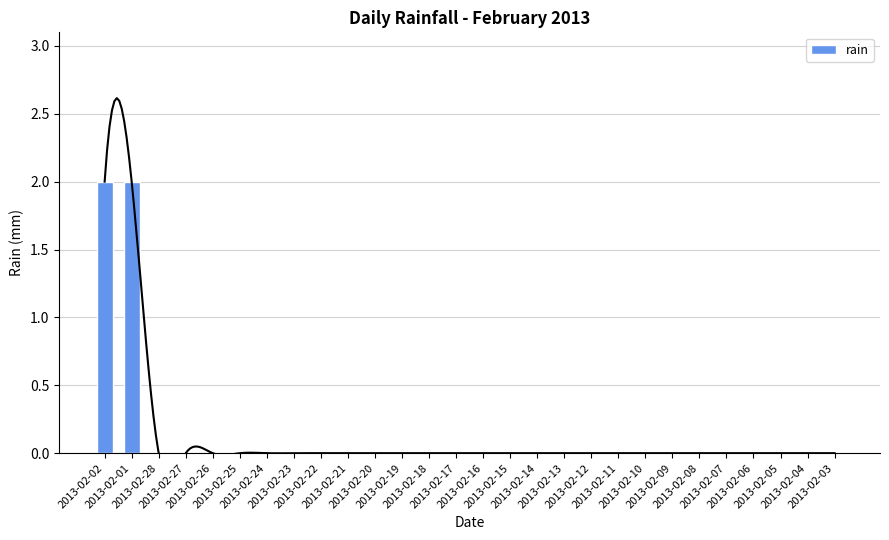

What is the difference between the second highest and second lowest values?

2